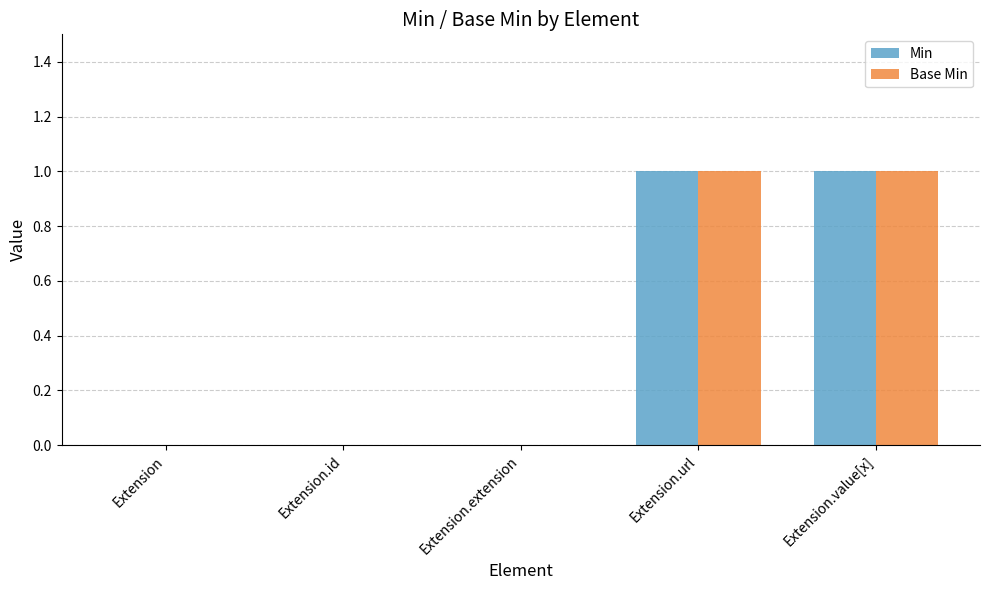

How many groups of bars are there?

5